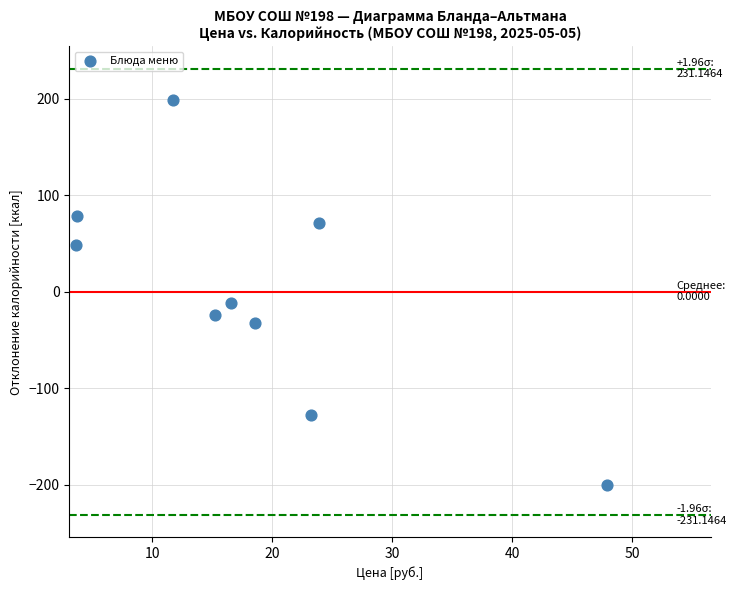

What is the average X value?

18.3